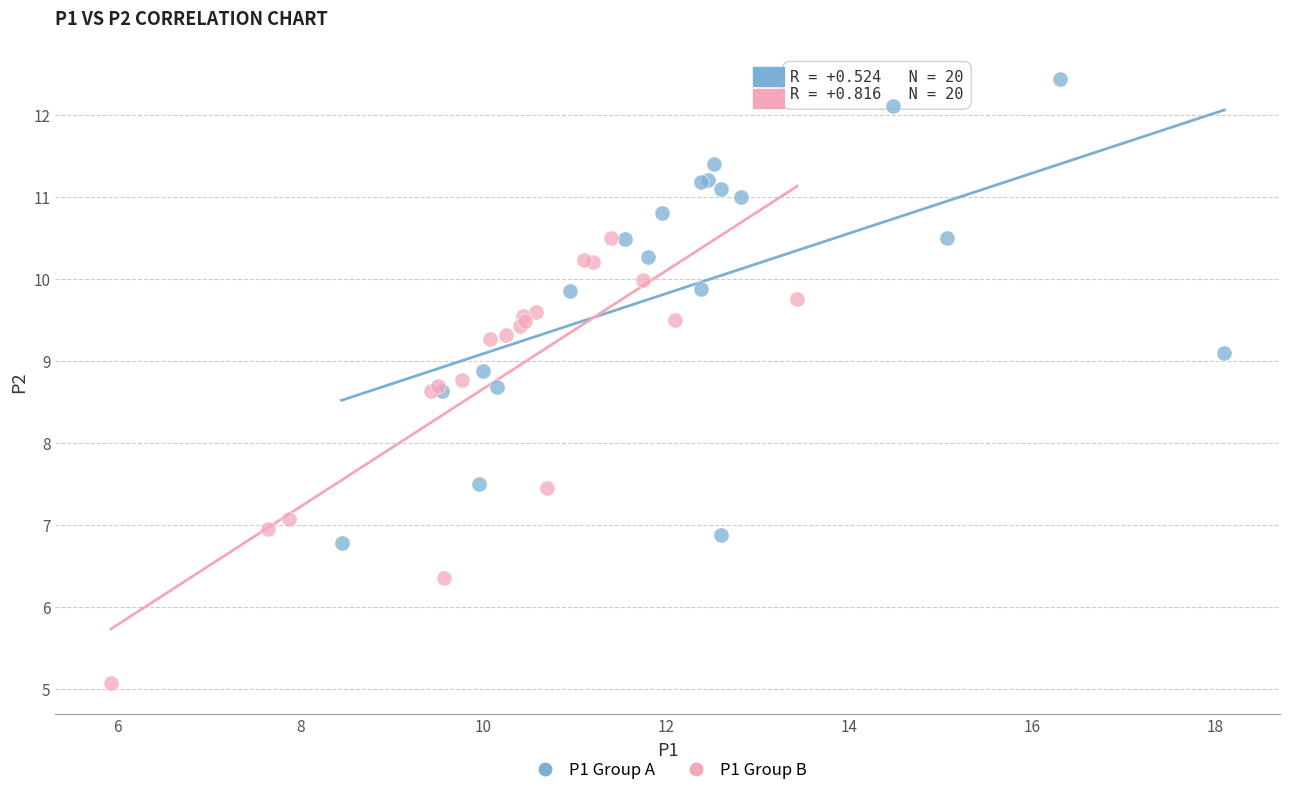

Which series contains the lowest Y value?

P1 Group B